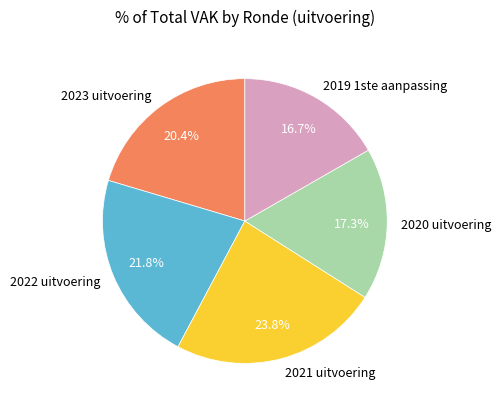

Between 2019 1ste aanpassing and 2023 uitvoering, which is larger?

2023 uitvoering